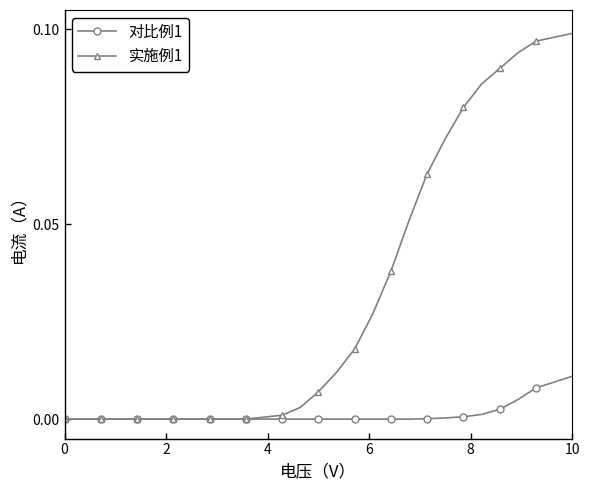

List the series in order of their peak value, lowest first.

对比例1, 实施例1